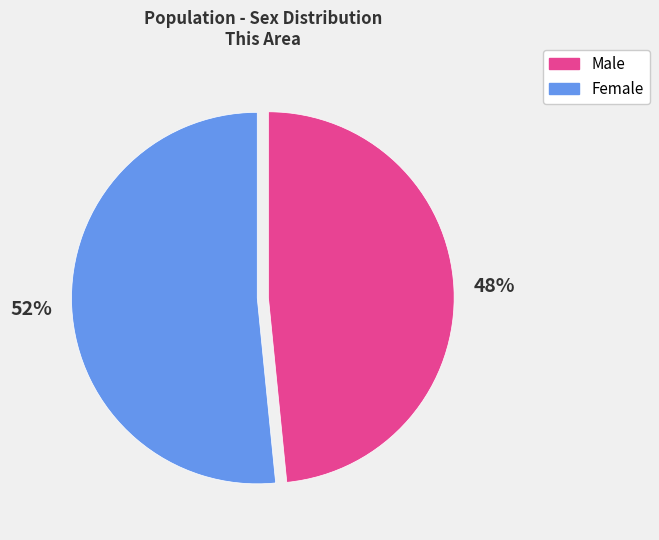

Count the number of slices in the pie.

2